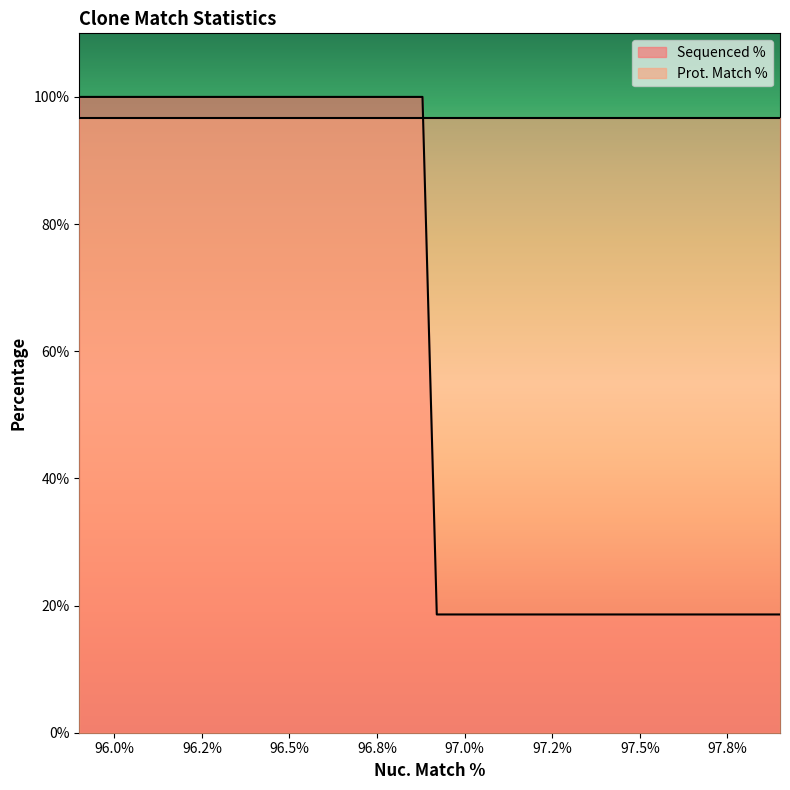

Which series has the widest spread of values?

Sequenced %